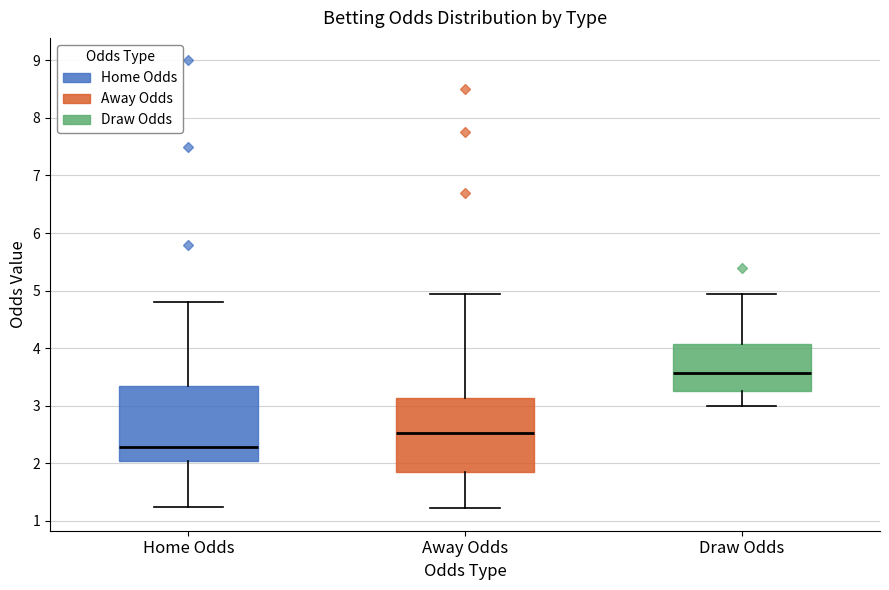

Where is the lower edge of the box for Draw Odds on the y-axis? The values are not printed on the chart, so give them approximately, as read against the axis.

3.3